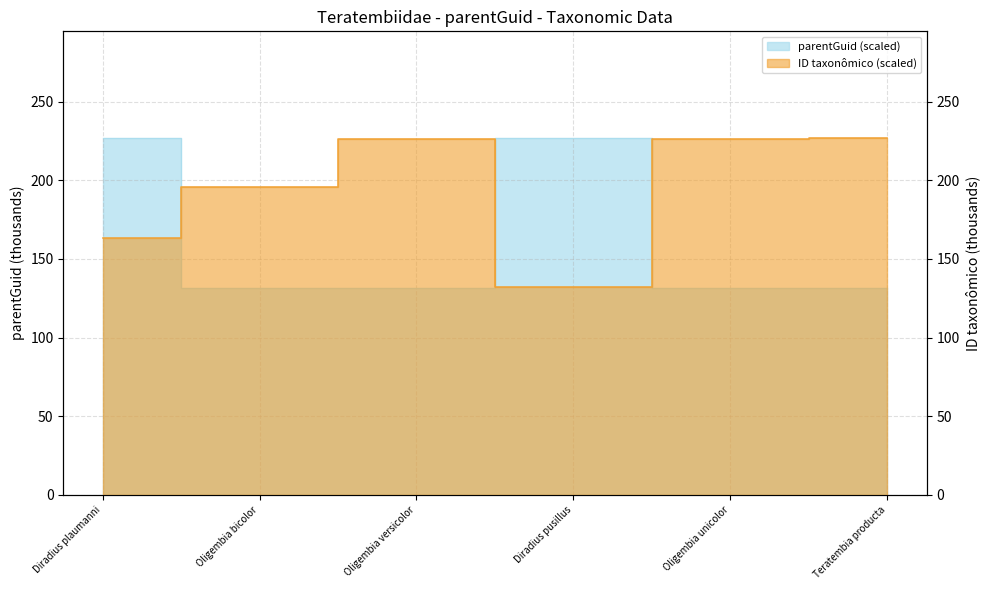

List the series in order of their peak value, highest first.

parentGuid, ID_scaled